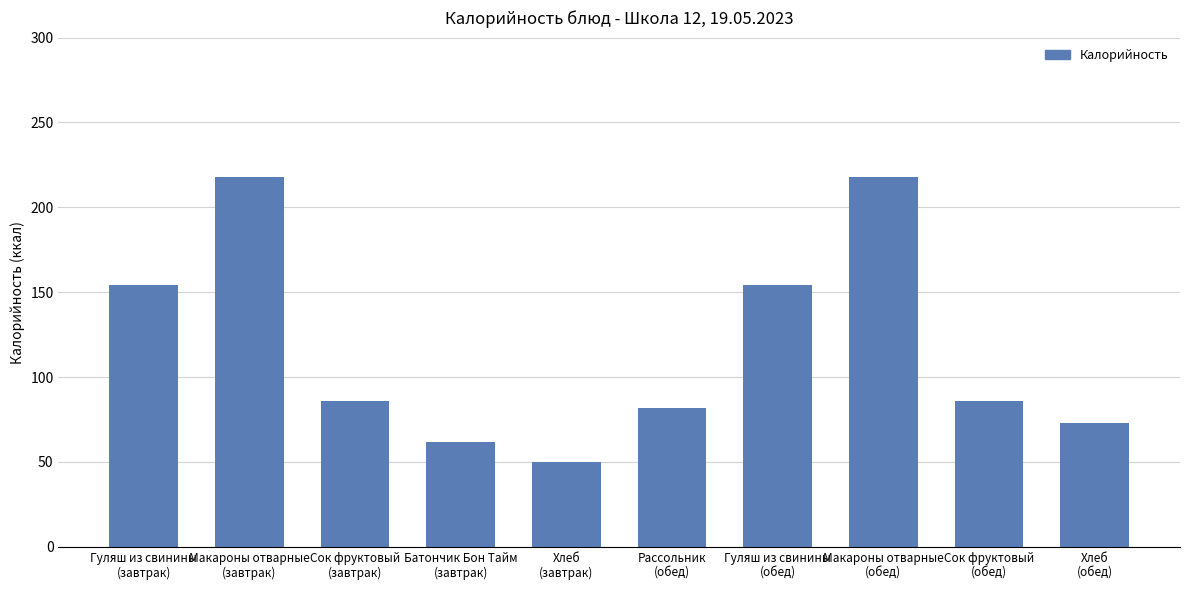

What is the change in value from Сок фруктовый
(завтрак) to Рассольник
(обед)?

-4